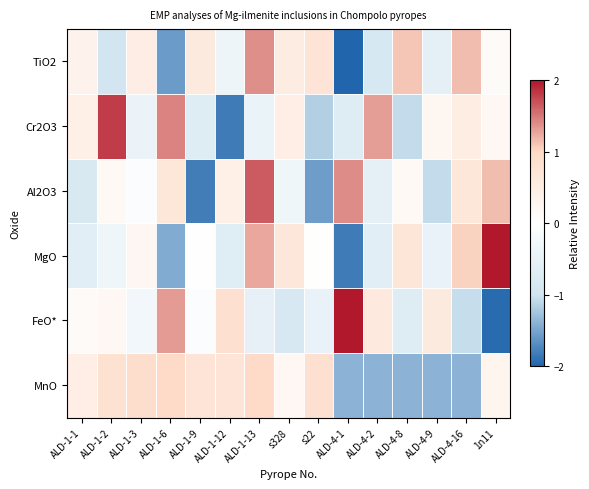

Which label corresponds to the largest value in the chart?

ALD-4-1